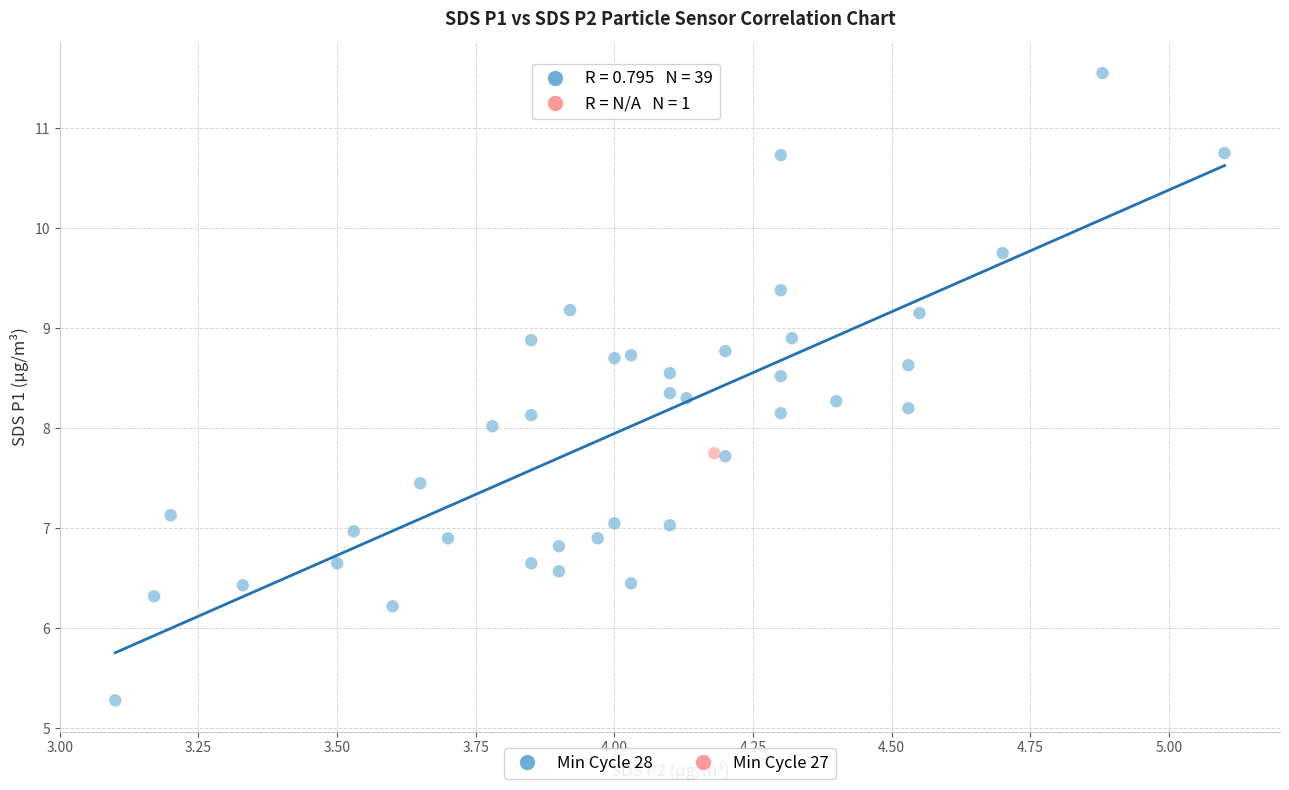

What are all the series names shown in the legend?

Min Cycle 28, Min Cycle 27